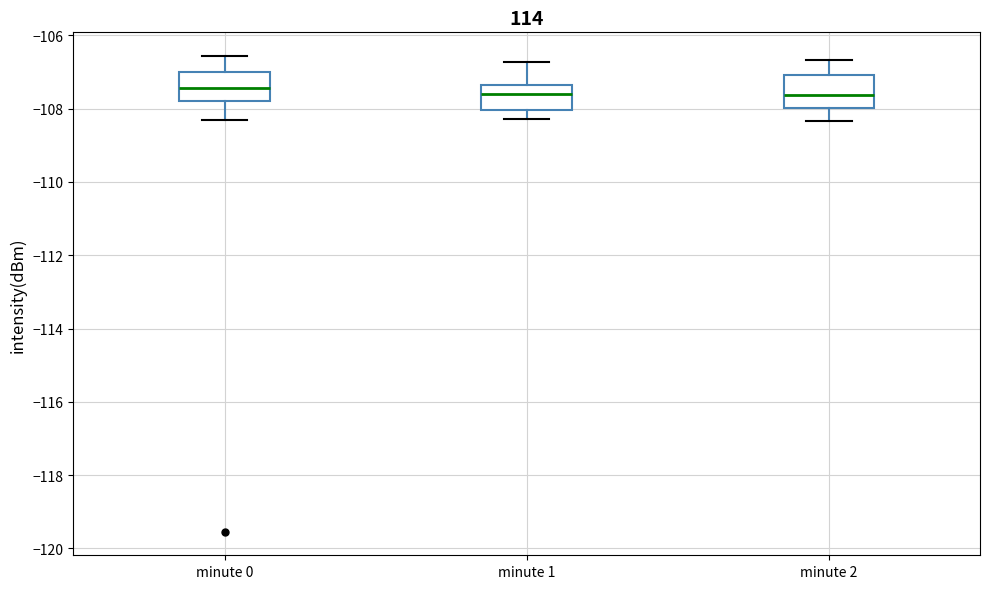

Where is the upper edge of the box for minute 1 on the y-axis? The values are not printed on the chart, so give them approximately, as read against the axis.

-107.4